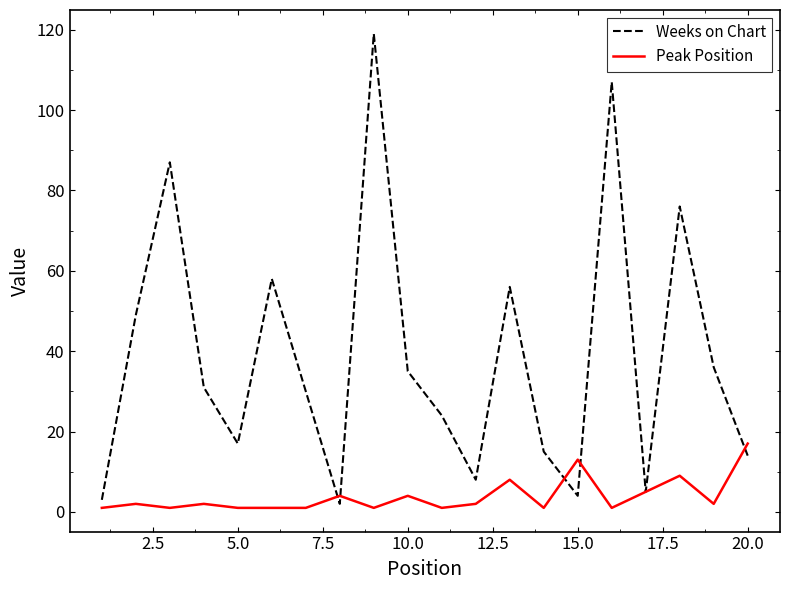

List the series in order of their peak value, lowest first.

Peak Position, Weeks on Chart